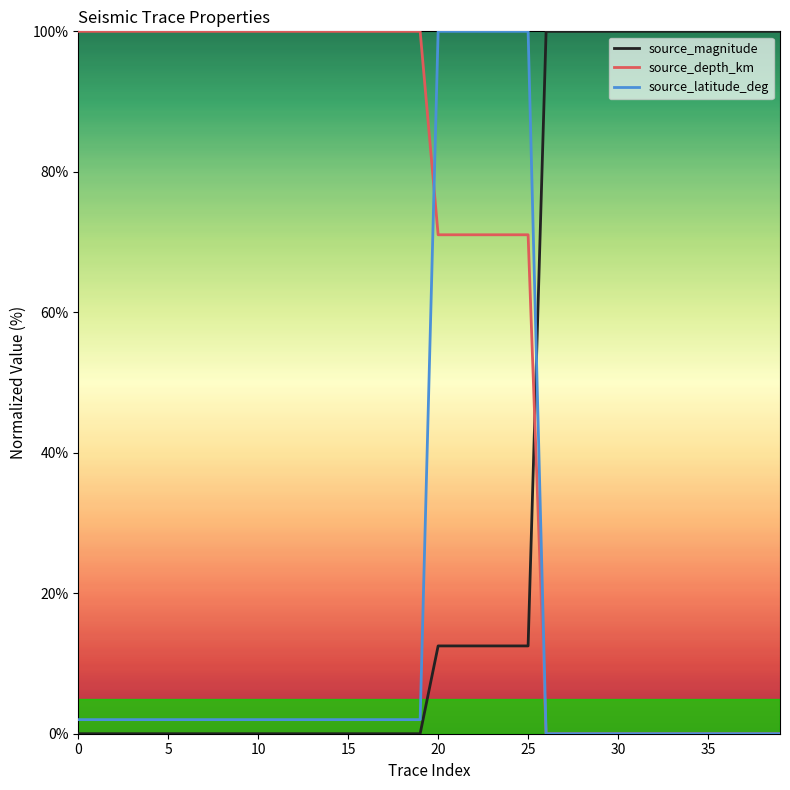

List the series in order of their overall mean, lowest first.

source_latitude_deg, source_magnitude, source_depth_km